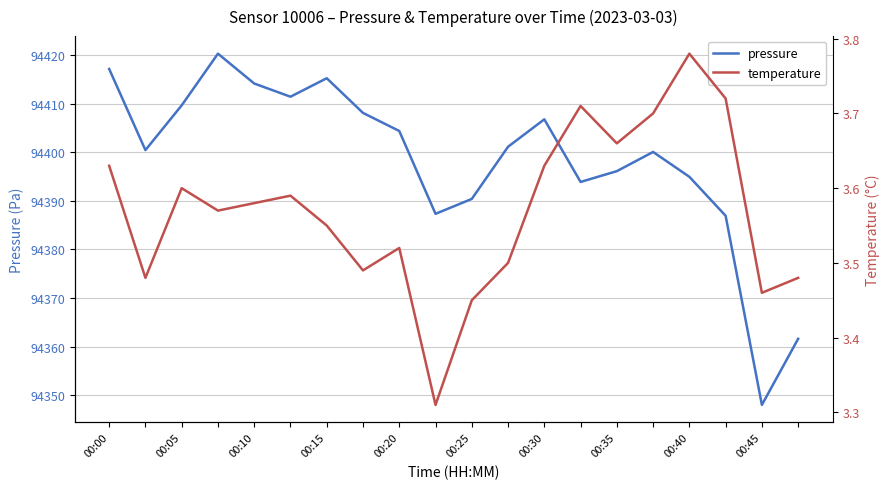

What is the lowest value of the pressure series?

94348.0